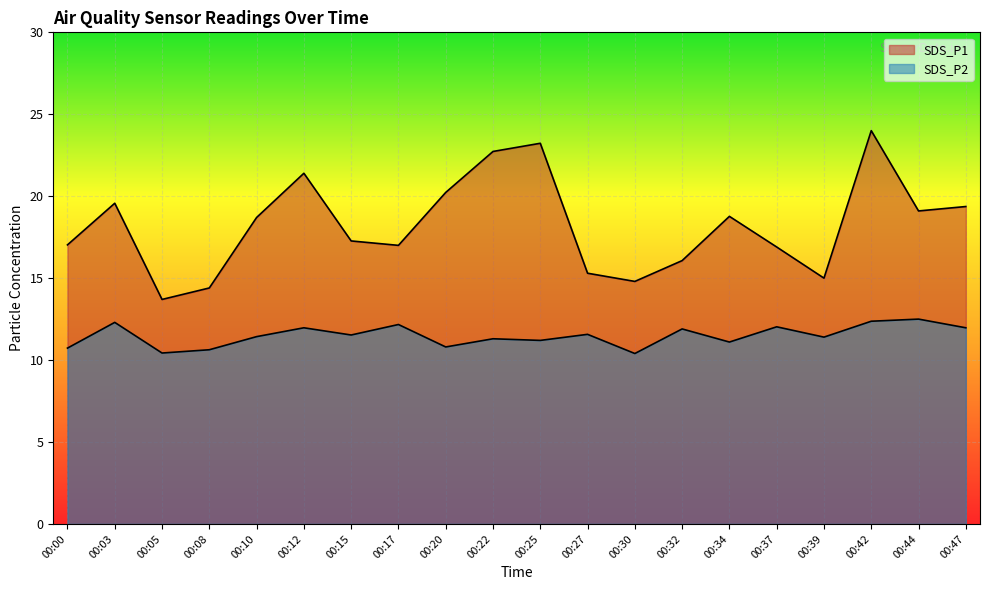

What is the value of the SDS_P2 point at the 14th from the left?

11.9